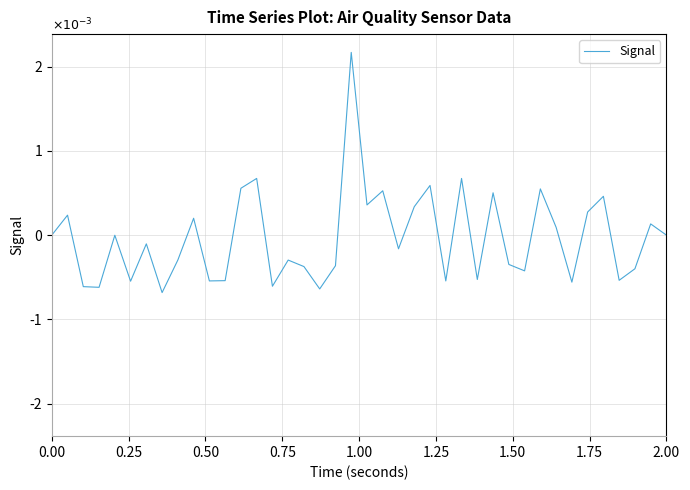

Is this an area chart (filled region under the line)?

No